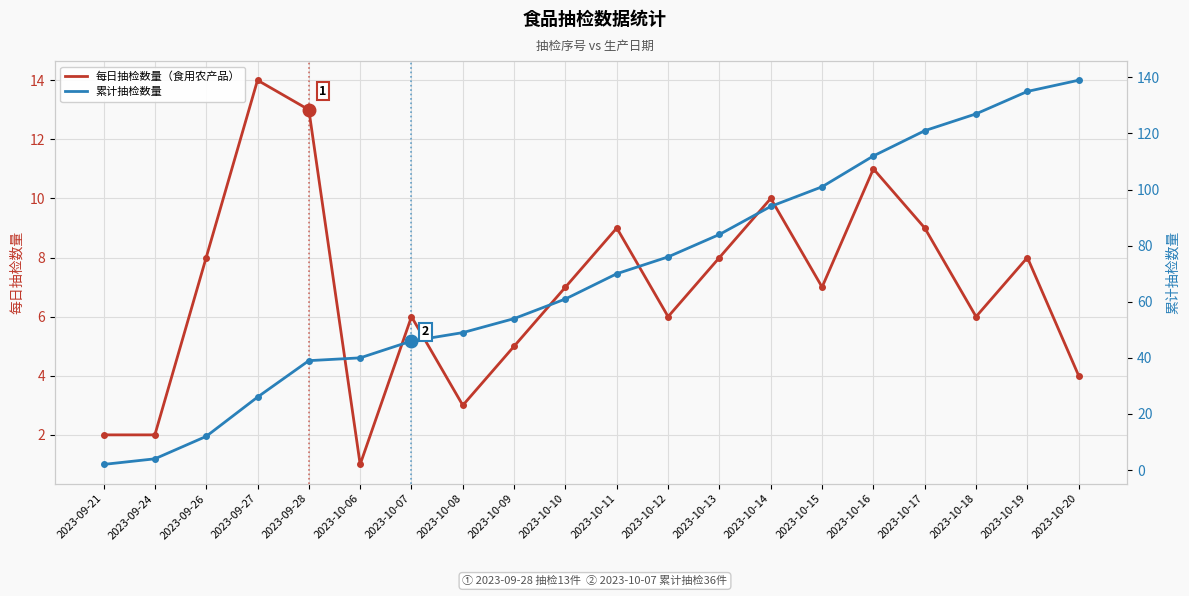

Which series has the widest spread of values?

累计抽检数量